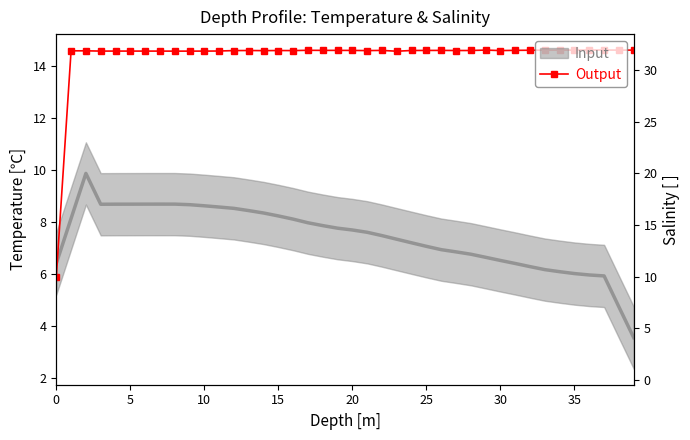

At which category does the data reach its first local peak?

5